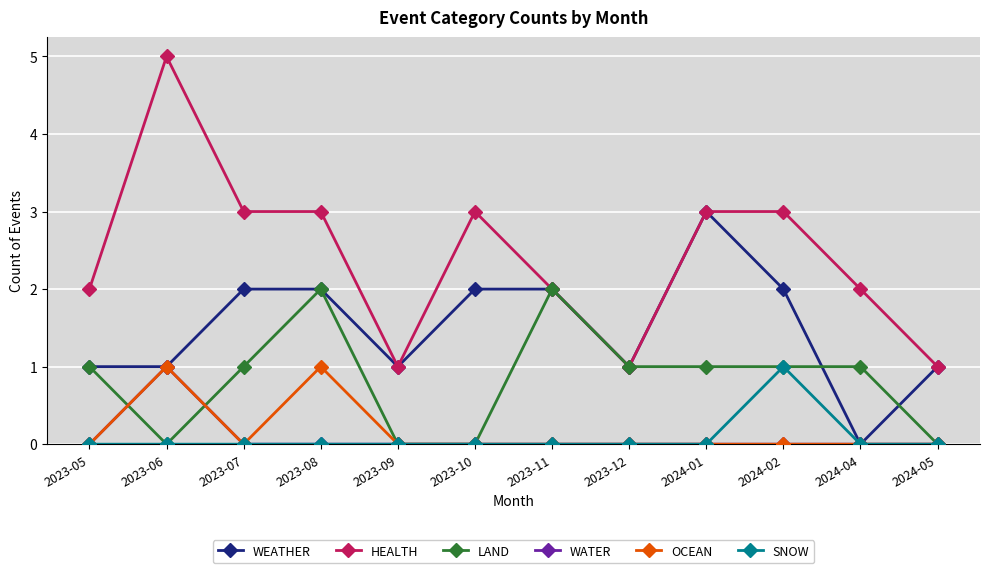

True or false: SNOW and HEALTH intersect in this chart.

False